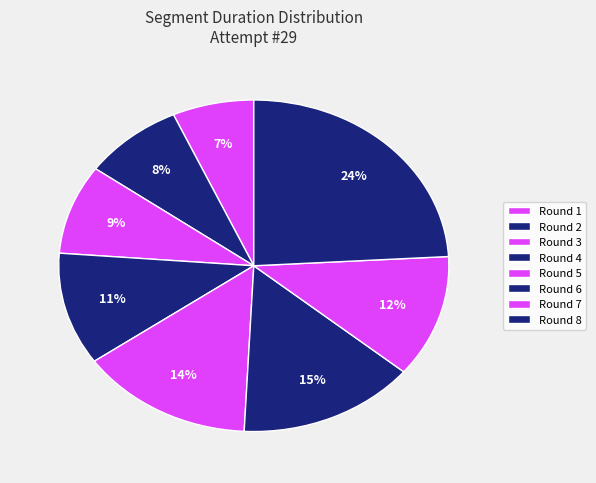

To the nearest percent, what is the difference between the largest and smallest slice percentages?

17%